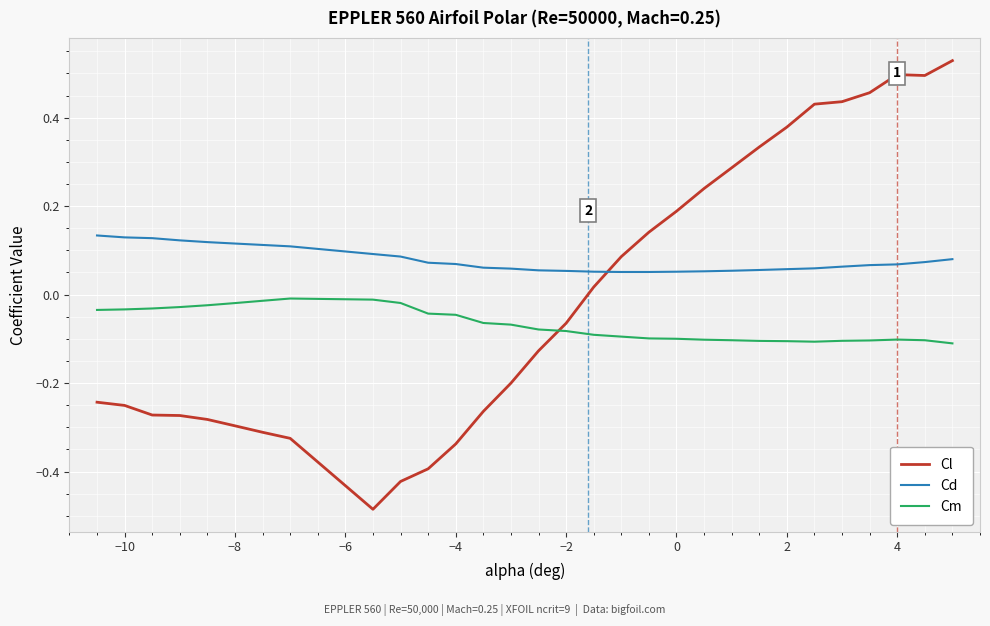

How many times do Cm and Cl cross each other?

1